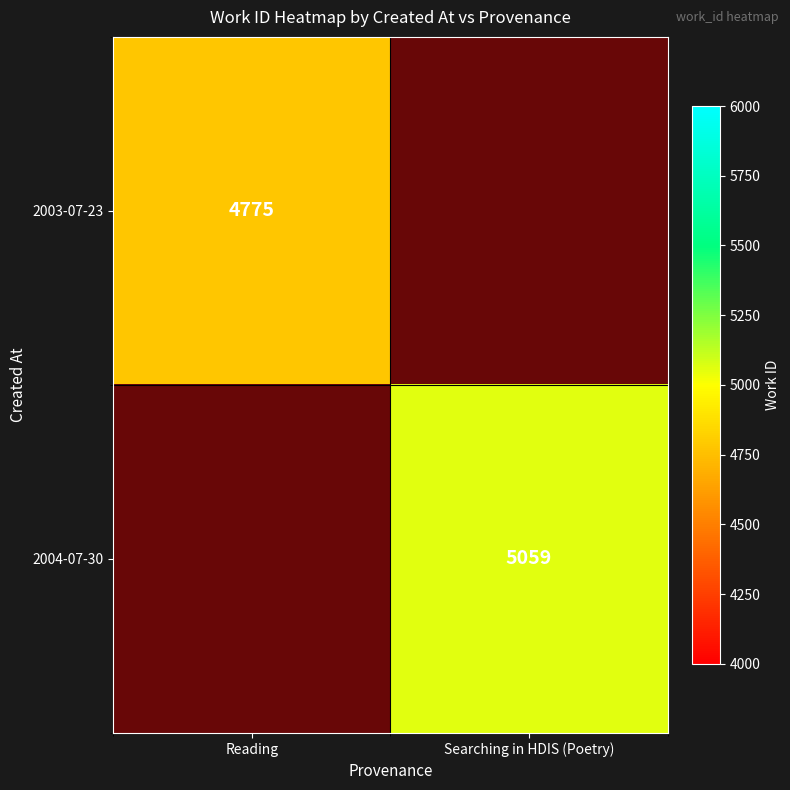

List the series in order of their peak value, lowest first.

2003-07-23, 2004-07-30